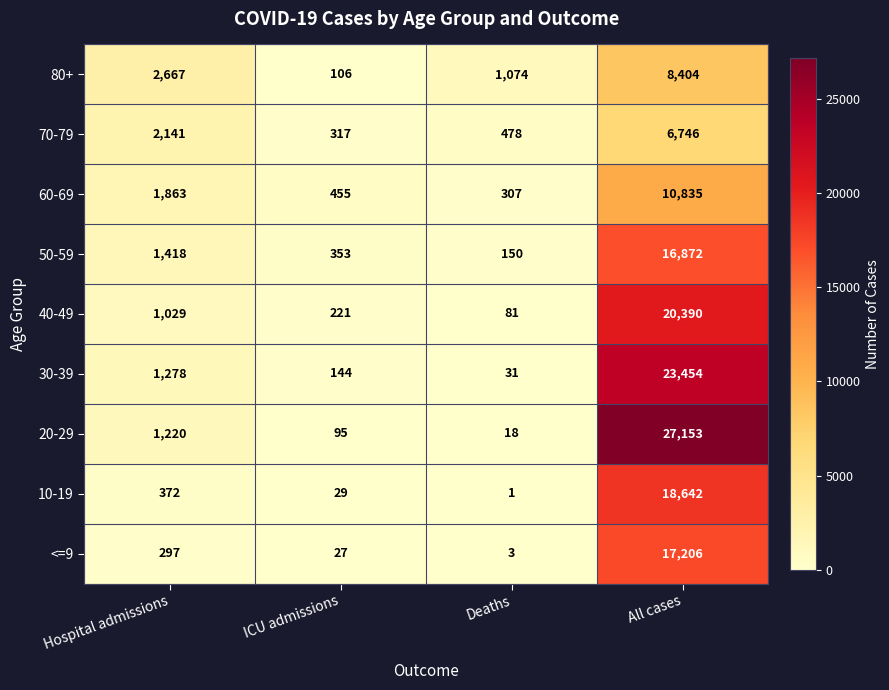

Is it true that 60-69 equals 1283 at Hospital admissions?

False